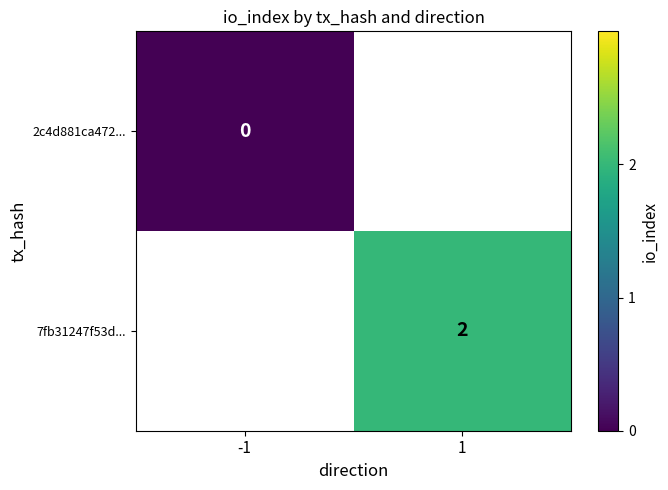

The value of 7fb31247f53d... at 1 is 3. True or false?

False